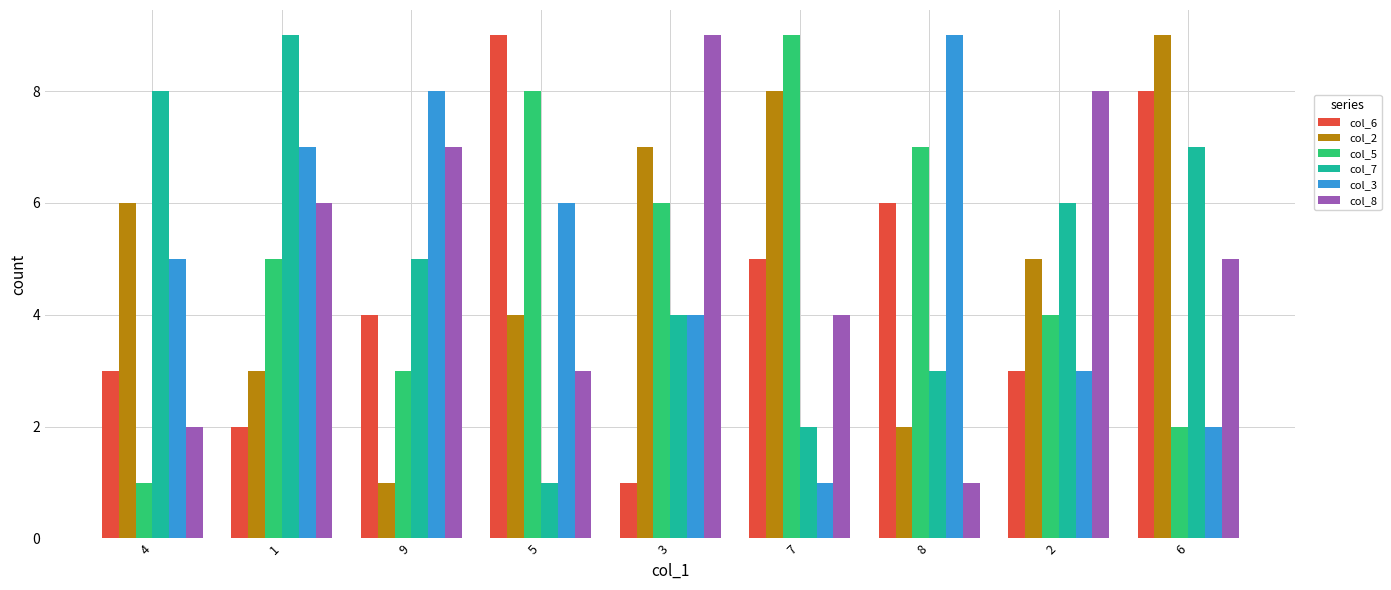

What is the label of the 7th bar from the right?

9